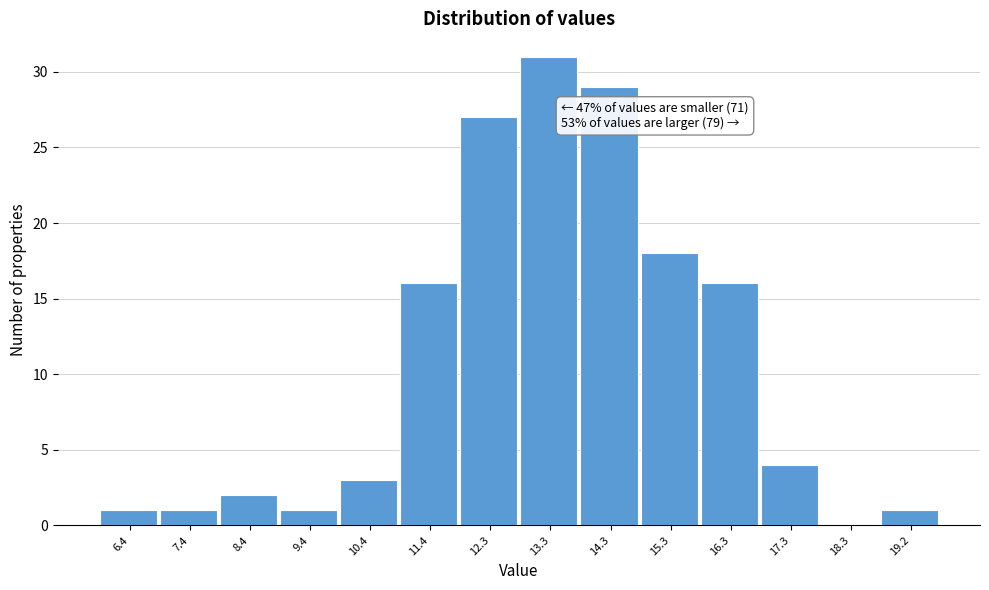

Reading left to right, list all the values displayed in this chart.

6.4=1	7.4=1	8.4=2	9.4=1	10.4=3	11.4=16	12.3=27	13.3=31	14.3=29	15.3=18	16.3=16	17.3=4	18.3=0	19.2=1